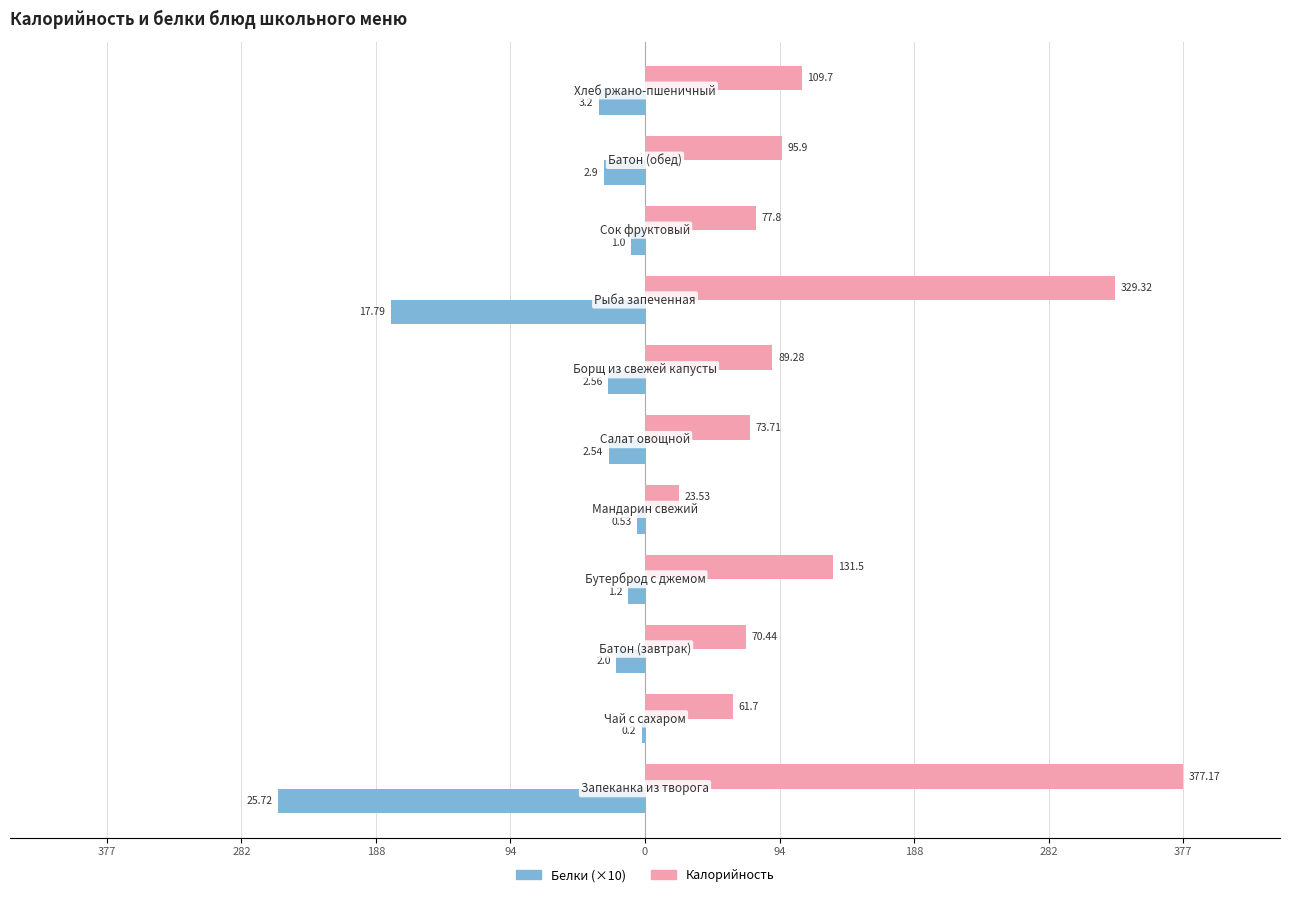

What are all the series names shown in the legend?

Белки (×10), Калорийность